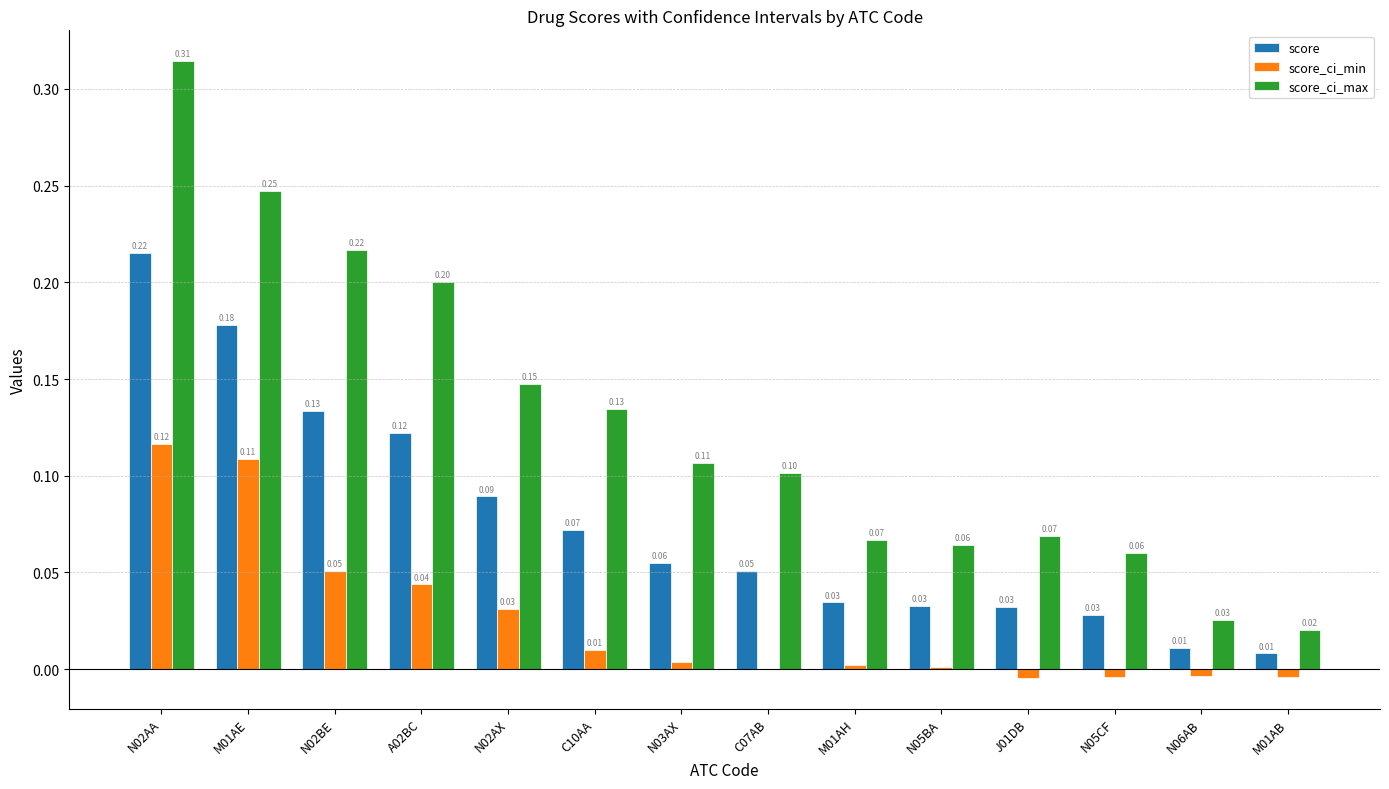

What is the sum of all score values?

1.1